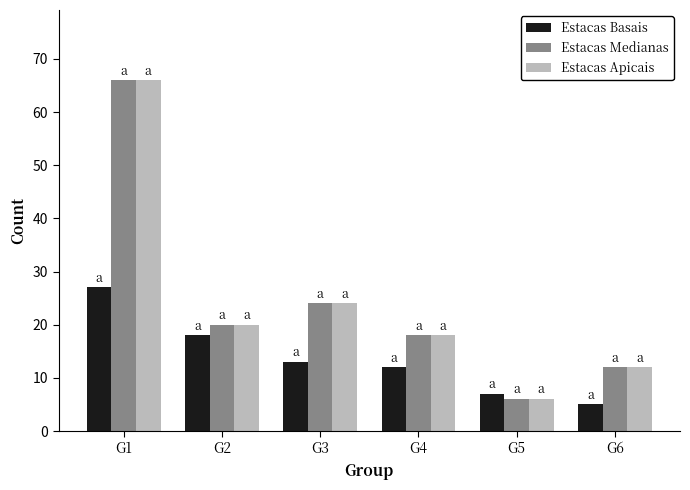

Is it true that Estacas Basais equals 11 at G2?

False